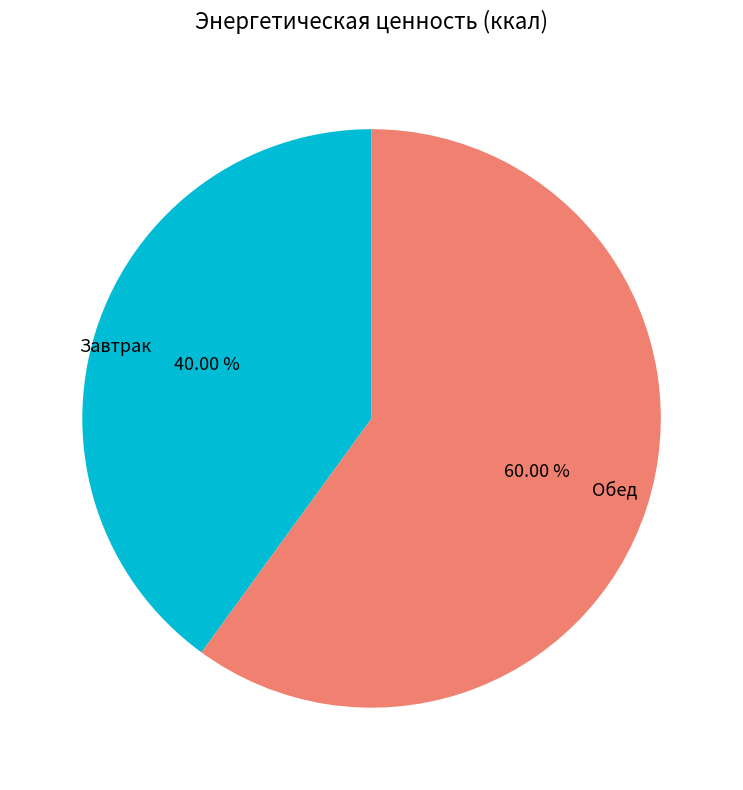

To the nearest percent, what is the average slice percentage?

50%